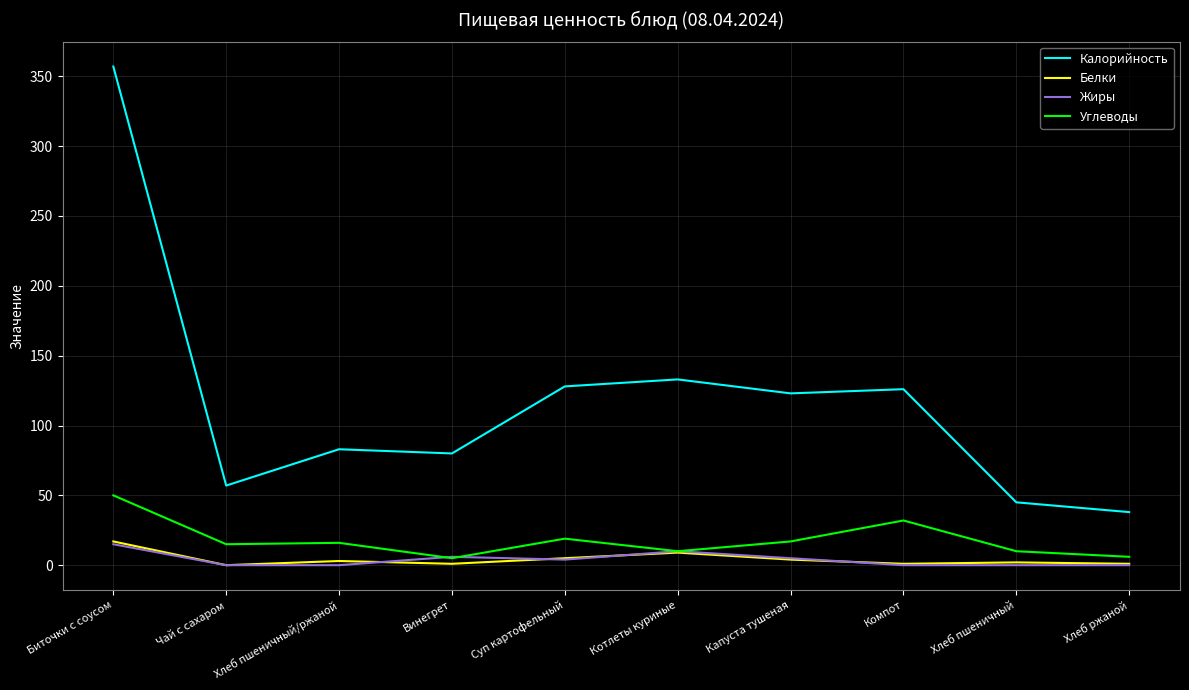

What is the difference between the highest and lowest values at Хлеб пшеничный/ржаной?

83